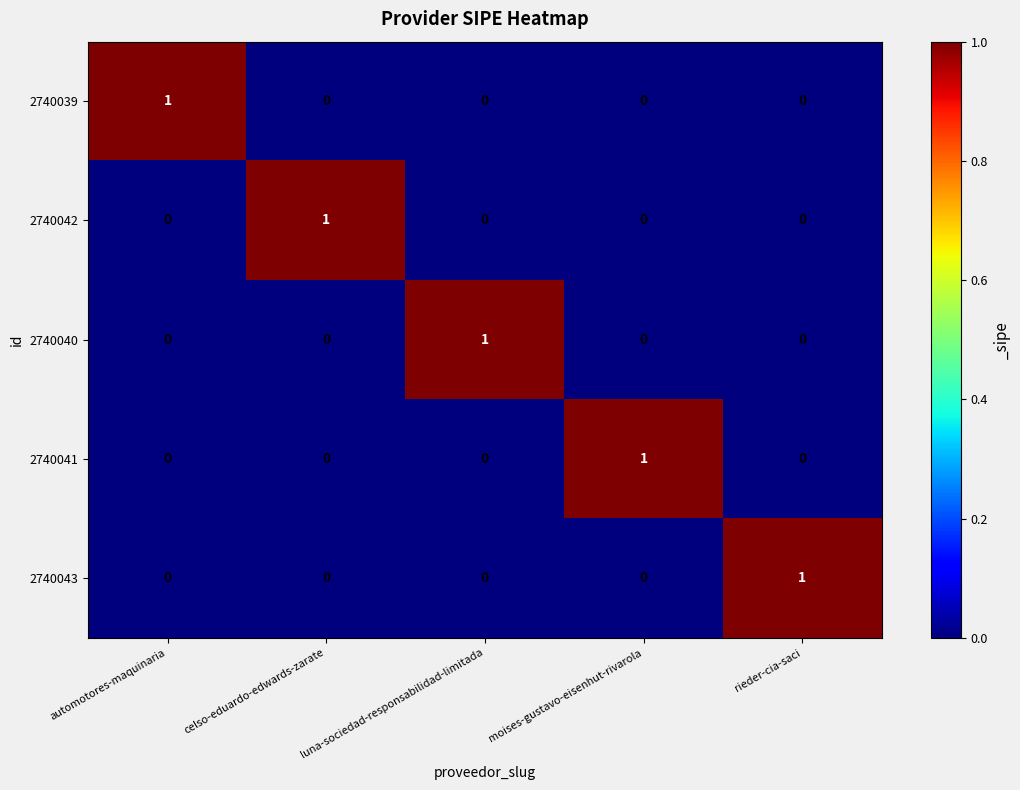

Is it true that 2740043 equals 0 at luna-sociedad-responsabilidad-limitada?

True